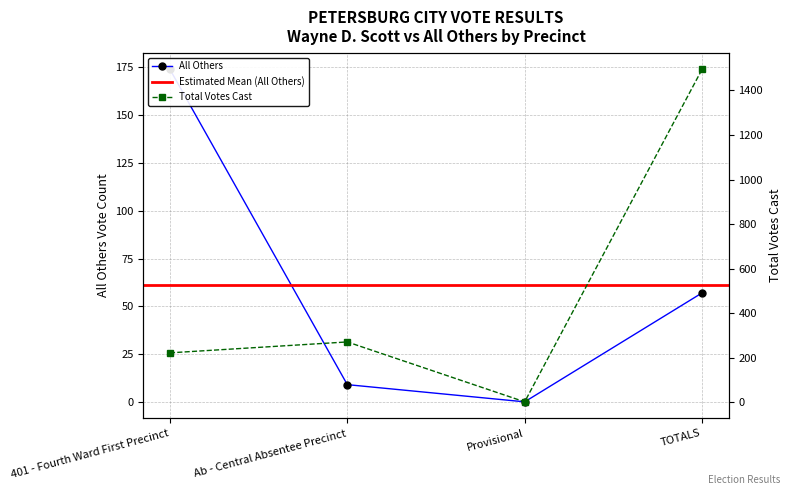

What is the difference between the second highest and second lowest values in the Total Votes Cast series?

49